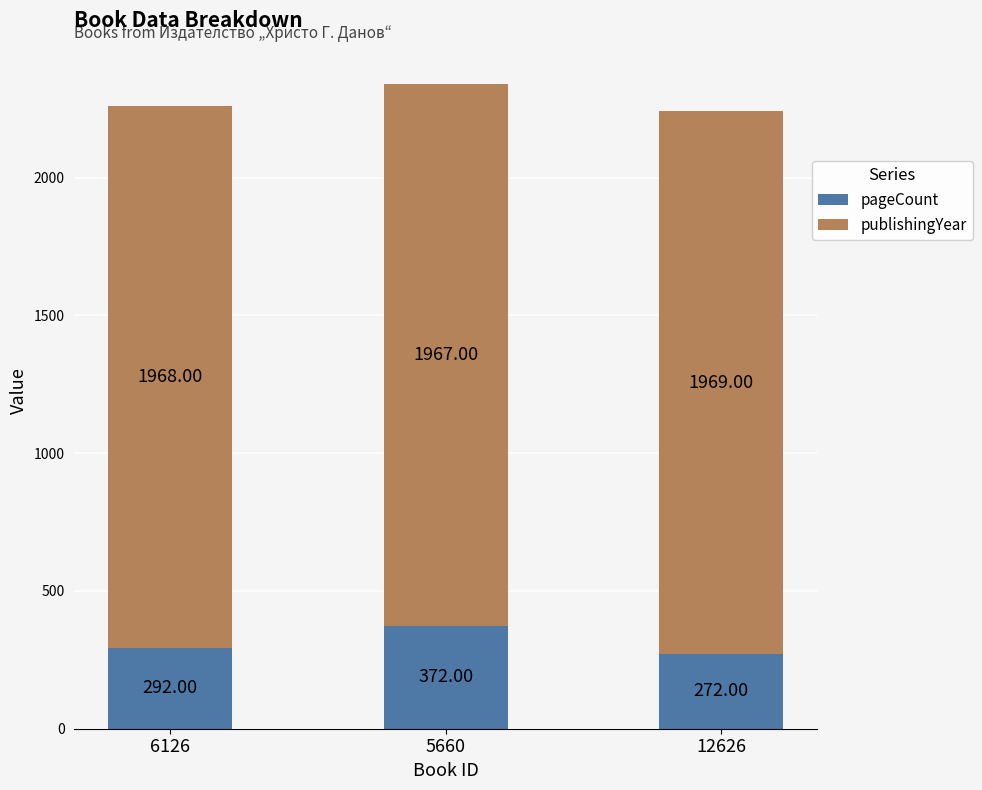

What is the sum of the pageCount values at 12626 and 5660?

644